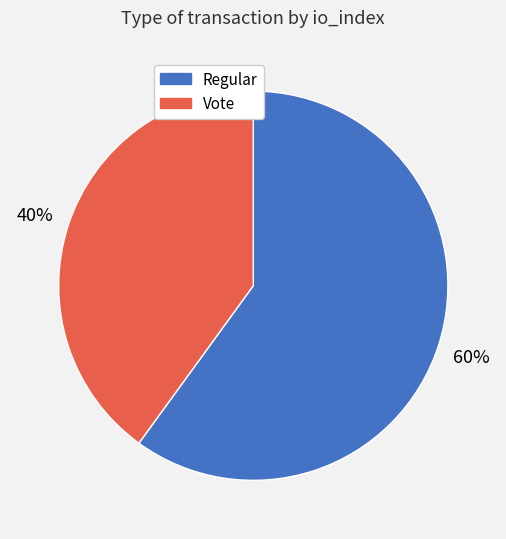

Which has a higher value, Regular or Vote?

Regular